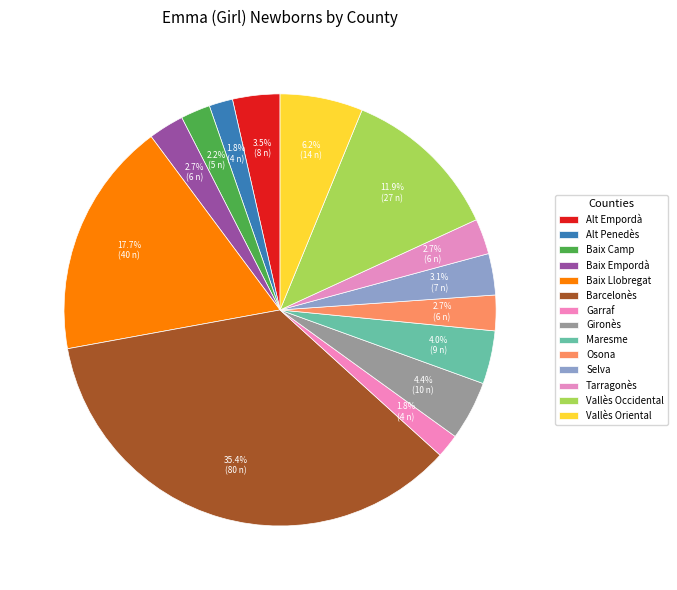

What is the change in value from Alt Empordà to Baix Empordà?

-2